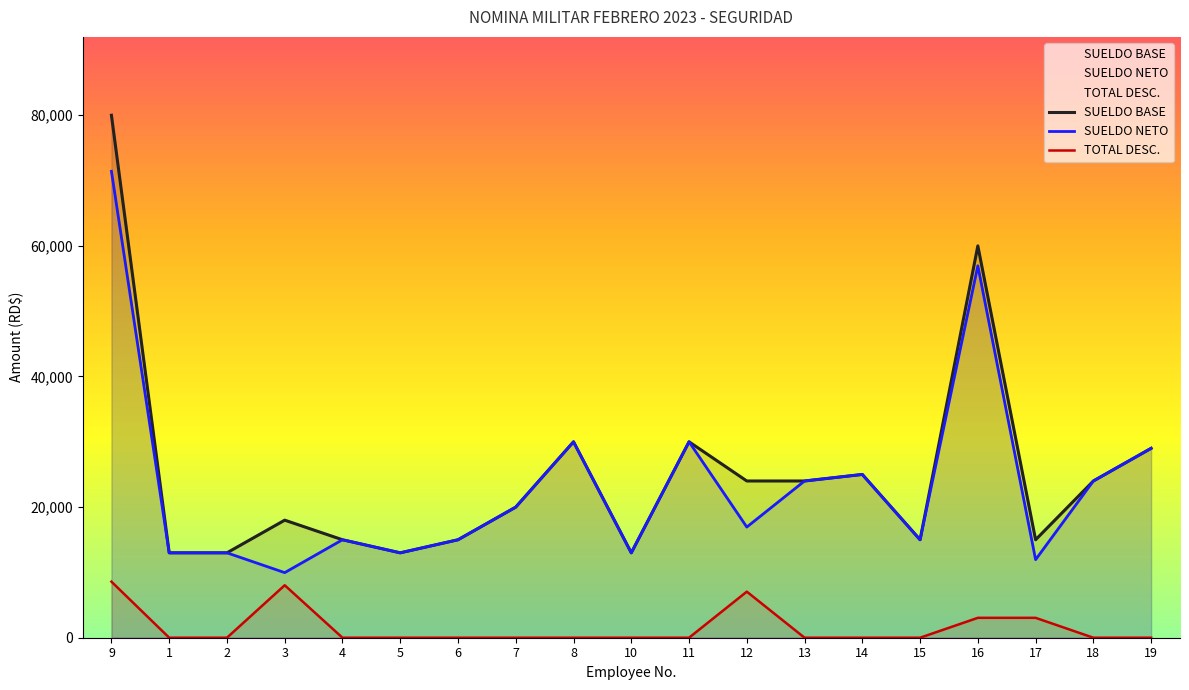

True or false: SUELDO NETO has a value of 19180.4 at 5.

False